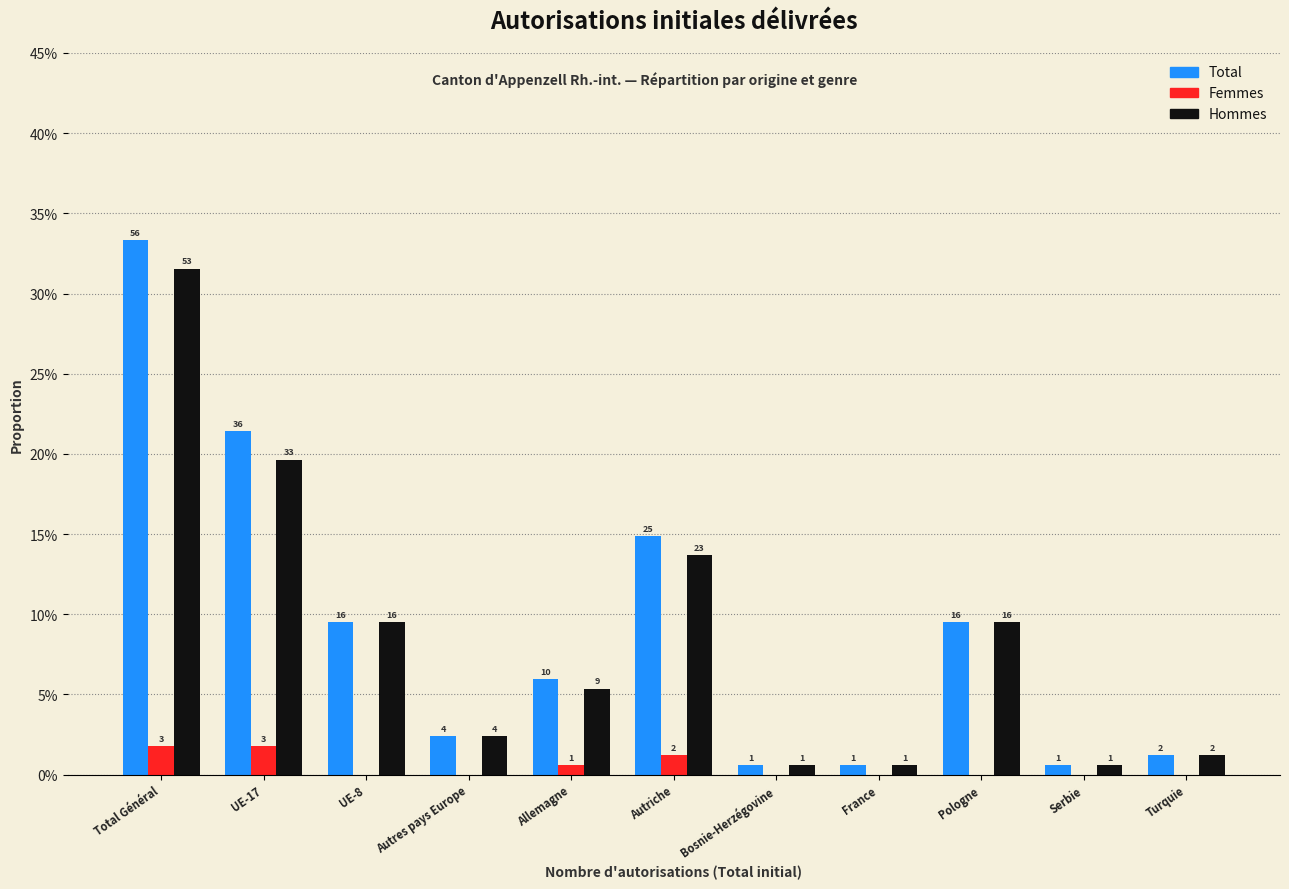

What are all the series names shown in the legend?

Total, Femmes, Hommes